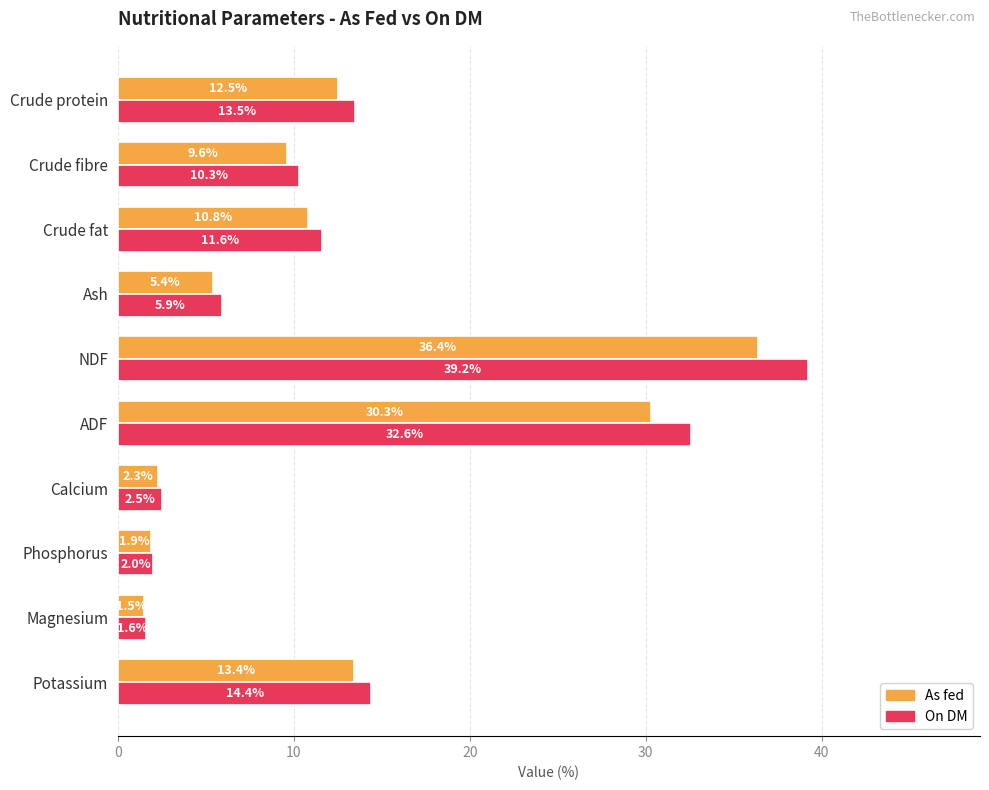

Which series has the largest range (max minus min)?

On DM